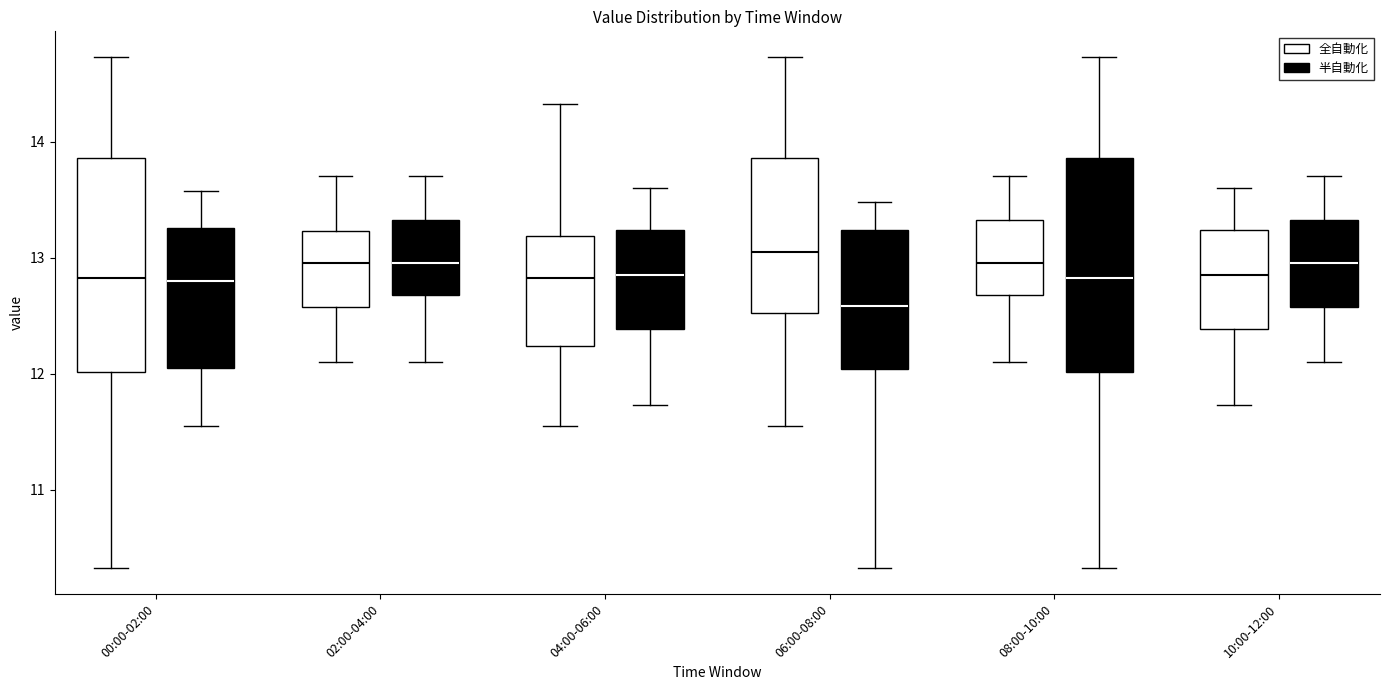

Reading left to right, read every box against the y-axis: the position of its median line, the range the box covers, and the ends of its whiskers. The values are not printed on the chart, so give them approximately, as read against the axis.

00:00-02:00 (全自動化): median 12.8, box 12.0 to 13.9, whiskers 10.3 to 14.7
00:00-02:00 (半自動化): median 12.8, box 12.1 to 13.3, whiskers 11.6 to 13.6
02:00-04:00 (全自動化): median 13.0, box 12.6 to 13.2, whiskers 12.1 to 13.7
02:00-04:00 (半自動化): median 13.0, box 12.7 to 13.3, whiskers 12.1 to 13.7
04:00-06:00 (全自動化): median 12.8, box 12.2 to 13.2, whiskers 11.6 to 14.3
04:00-06:00 (半自動化): median 12.9, box 12.4 to 13.2, whiskers 11.7 to 13.6
06:00-08:00 (全自動化): median 13.1, box 12.5 to 13.9, whiskers 11.6 to 14.7
06:00-08:00 (半自動化): median 12.6, box 12.0 to 13.2, whiskers 10.3 to 13.5
08:00-10:00 (全自動化): median 13.0, box 12.7 to 13.3, whiskers 12.1 to 13.7
08:00-10:00 (半自動化): median 12.8, box 12.0 to 13.9, whiskers 10.3 to 14.7
10:00-12:00 (全自動化): median 12.9, box 12.4 to 13.2, whiskers 11.7 to 13.6
10:00-12:00 (半自動化): median 13.0, box 12.6 to 13.3, whiskers 12.1 to 13.7